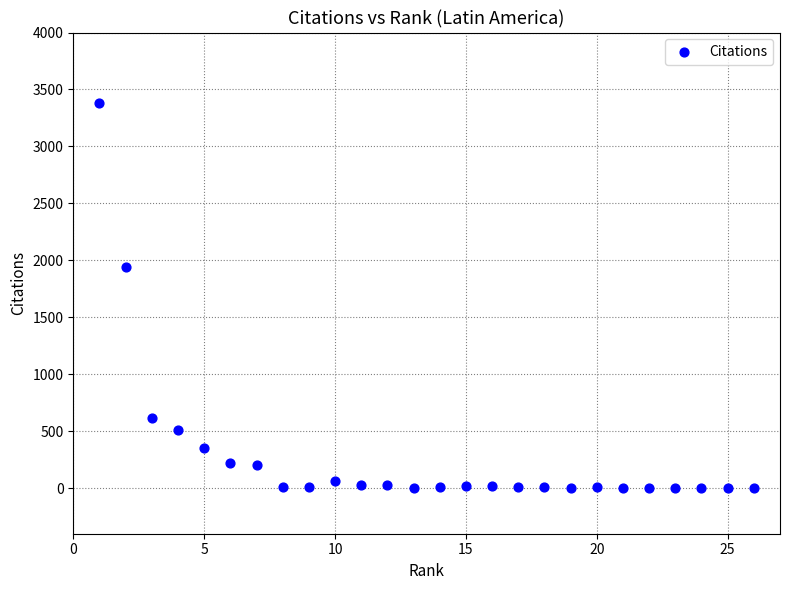

What is the range of X values (max minus min)?

25